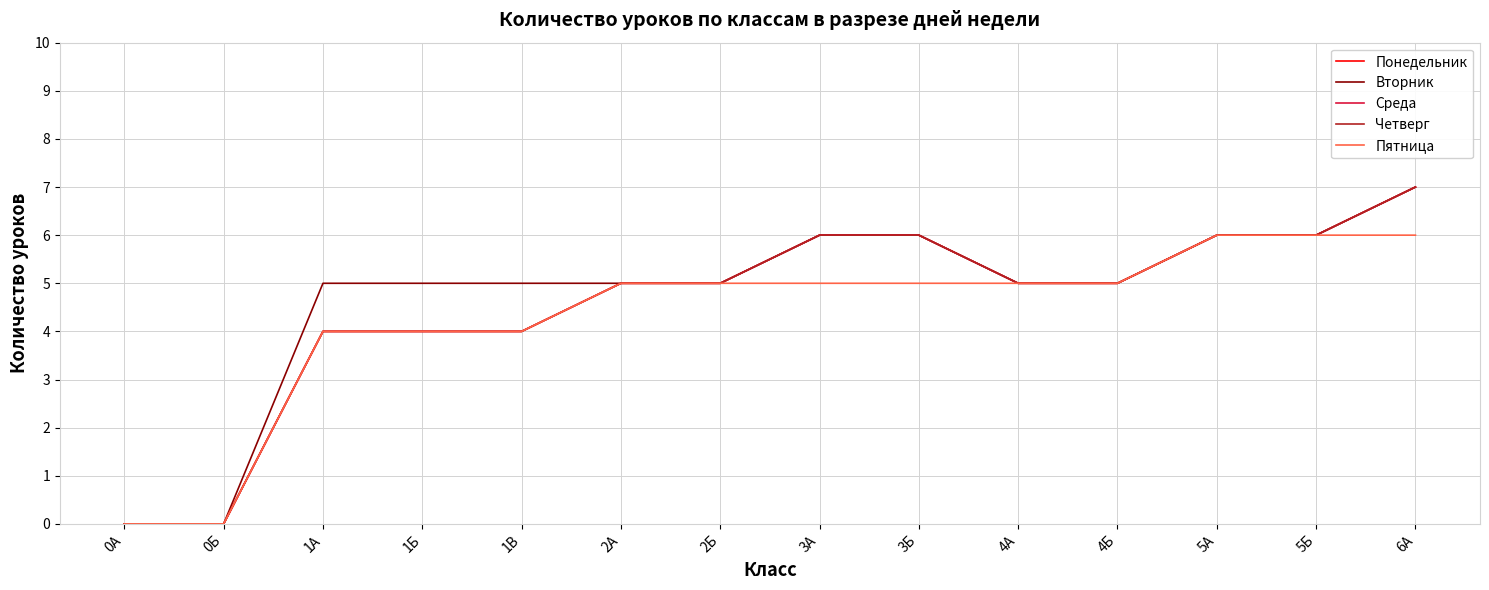

Does the chart have visible grid lines?

Yes